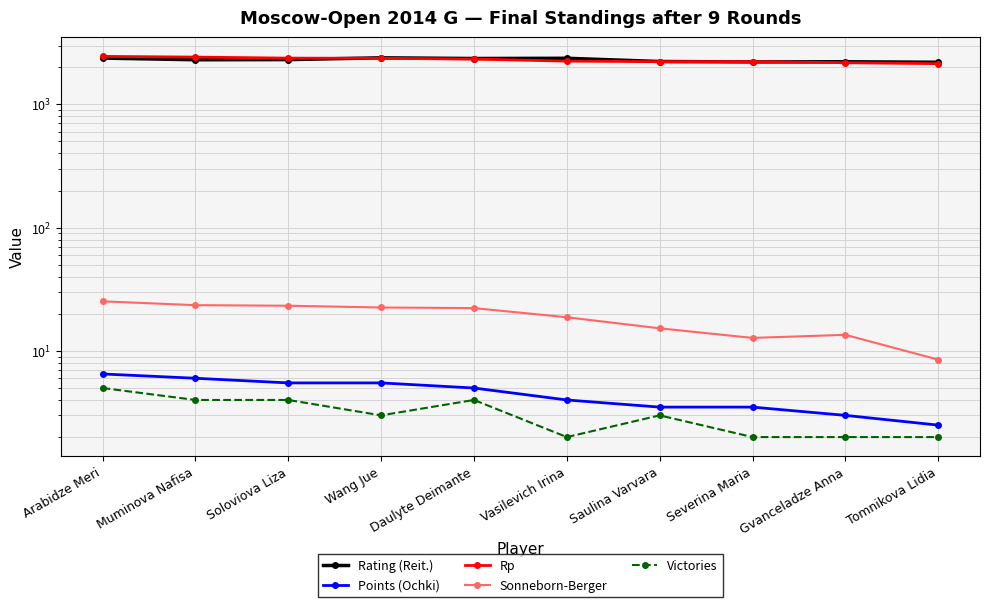

What position from the left is Muminova Nafisa?

2